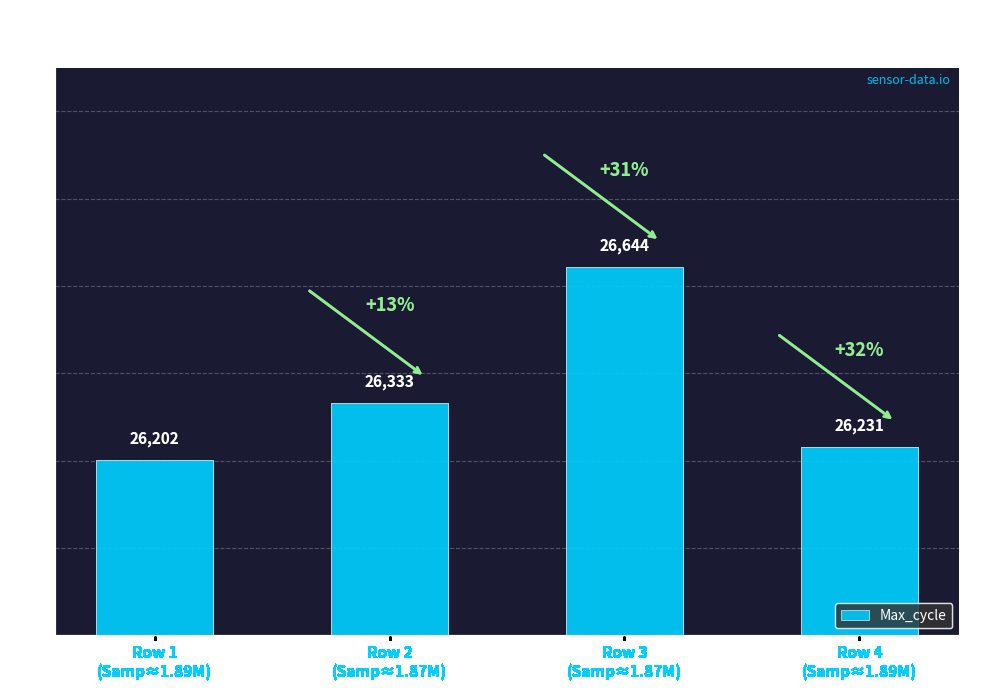

Reading left to right, transcribe all the data shown in this chart.

Row 1
(Samp≈1.89M)=26202	Row 2
(Samp≈1.87M)=26333	Row 3
(Samp≈1.87M)=26644	Row 4
(Samp≈1.89M)=26231